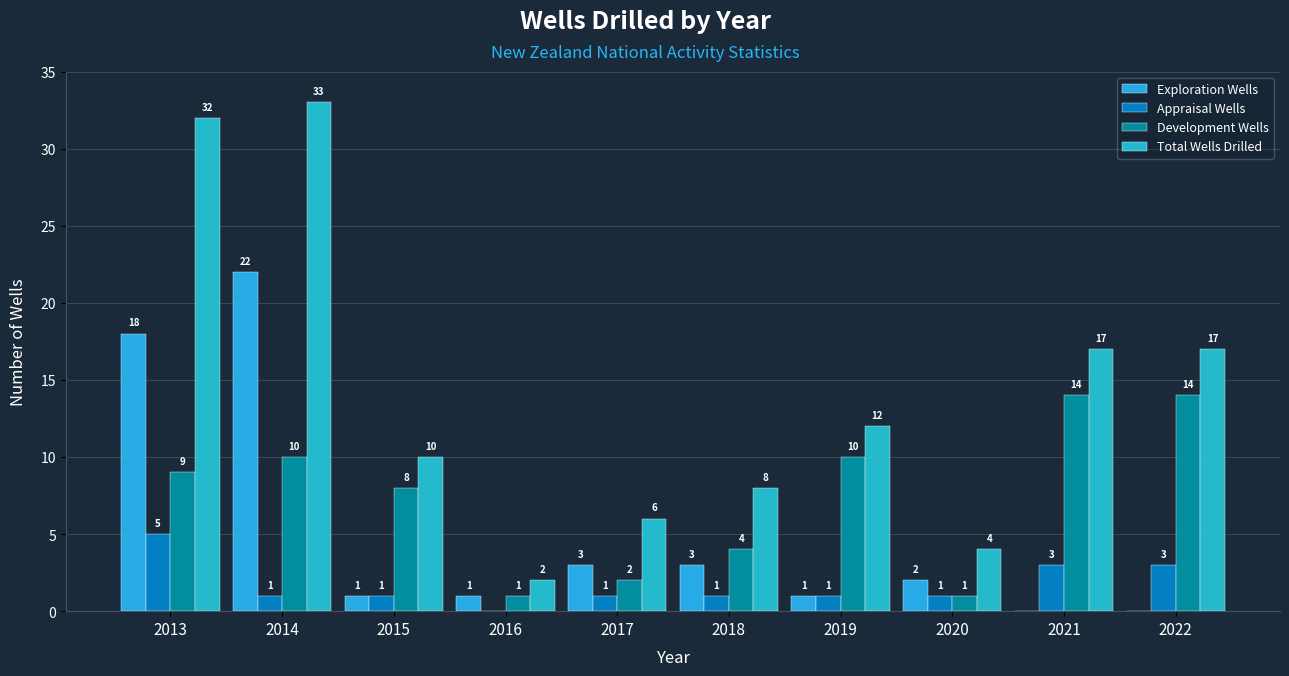

Are the bars horizontal?

No